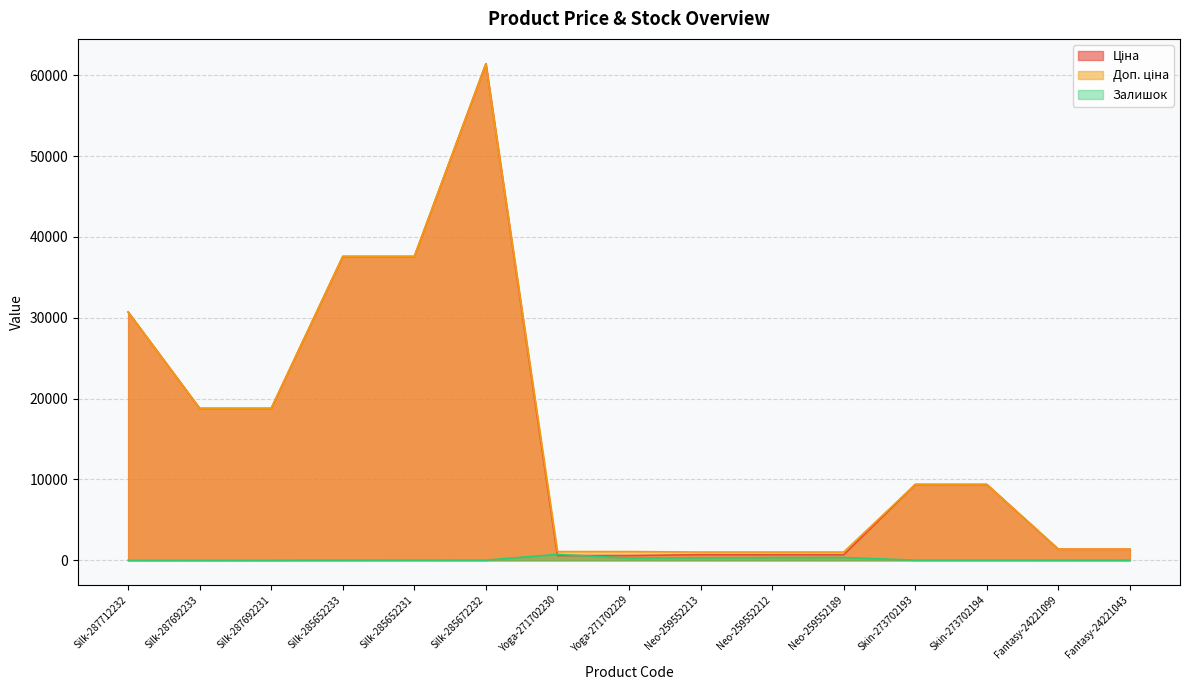

Reading right to left, transcribe all the data shown in this chart.

Ціна: Fantasy-24221043=1375.4	Fantasy-24221099=1375.4	Skin-273702194=9384.0	Skin-273702193=9384.0	Neo-259552189=693.7	Neo-259552212=693.7	Neo-259552213=693.7	Yoga-271702229=589.9	Yoga-271702230=589.9	Silk-285672232=61434.3	Silk-285652231=37593.6	Silk-285652233=37593.6	Silk-287692231=18796.8	Silk-287692233=18796.8	Silk-287712232=30717.1
Доп. ціна: Fantasy-24221043=1375.0	Fantasy-24221099=1375.0	Skin-273702194=9384.0	Skin-273702193=9384.0	Neo-259552189=1024.6	Neo-259552212=1024.6	Neo-259552213=1024.6	Yoga-271702229=1081.7	Yoga-271702230=1081.7	Silk-285672232=61434.3	Silk-285652231=37593.6	Silk-285652233=37593.6	Silk-287692231=18796.8	Silk-287692233=18796.8	Silk-287712232=30717.1
Залишок: Fantasy-24221043=4.0	Fantasy-24221099=16.0	Skin-273702194=18.0	Skin-273702193=18.0	Neo-259552189=348.0	Neo-259552212=335.0	Neo-259552213=318.0	Yoga-271702229=274.0	Yoga-271702230=737.0	Silk-285672232=16.0	Silk-285652231=23.0	Silk-285652233=13.0	Silk-287692231=0.0	Silk-287692233=0.0	Silk-287712232=0.0